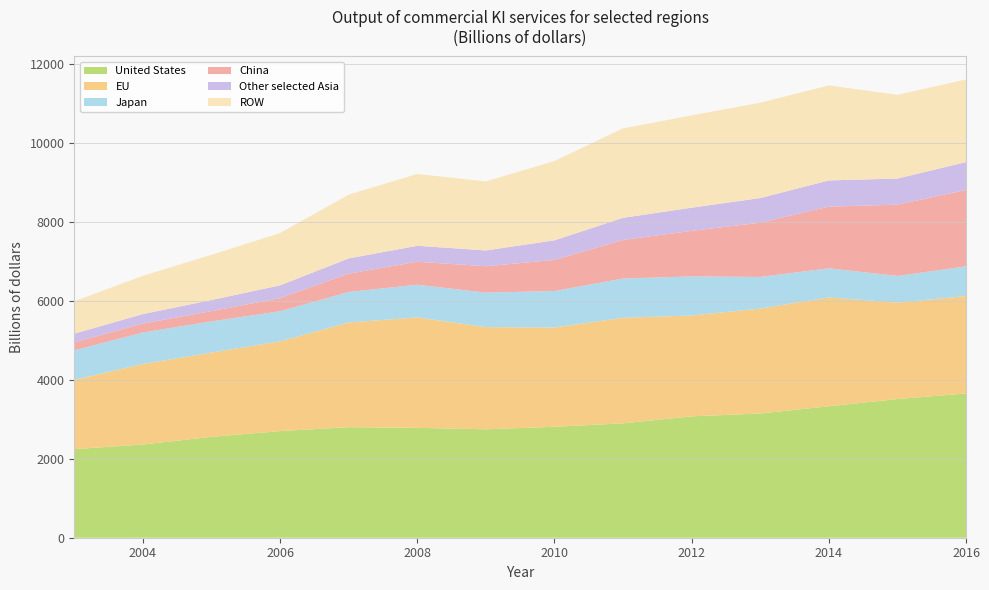

True or false: China and ROW cross at least once.

False